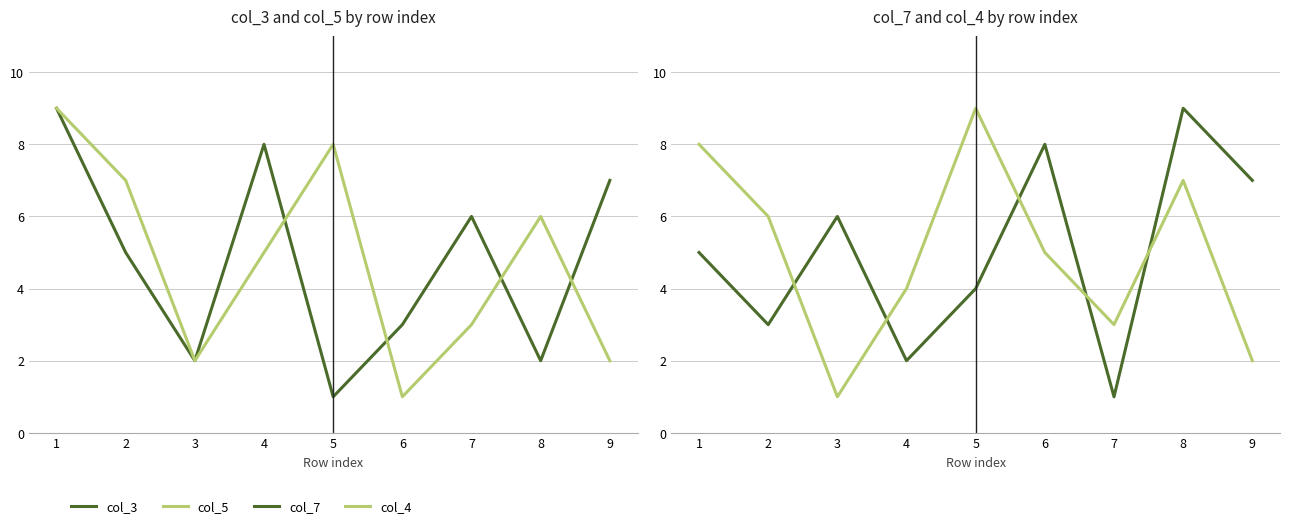

Rank the categories by col_5 value from lowest to highest.

6, 3, 9, 7, 4, 8, 2, 5, 1